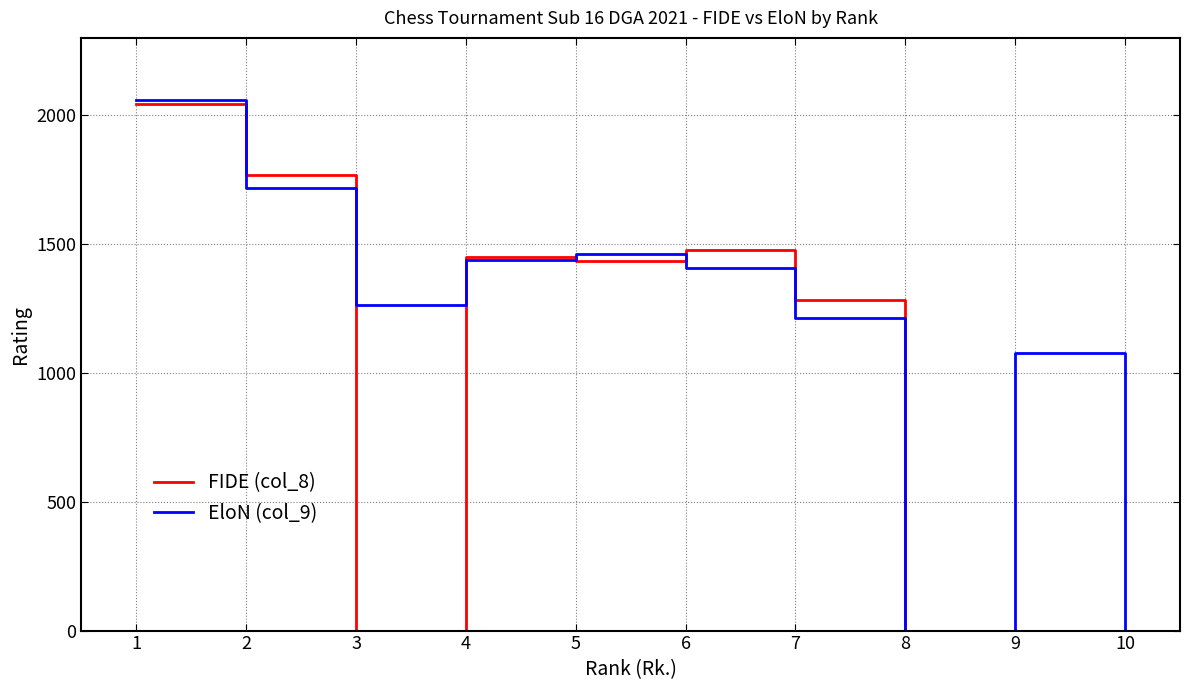

At which category does FIDE (col_8) reach its first local valley?

3